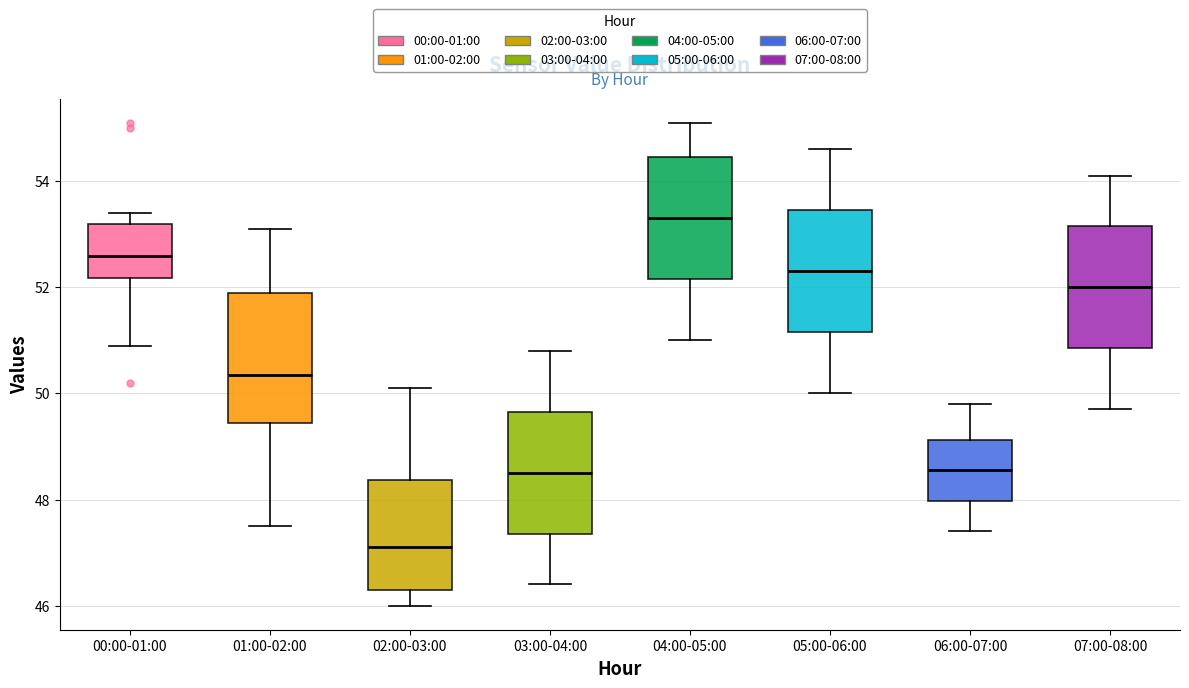

Which box's median line is the highest?

04:00-05:00